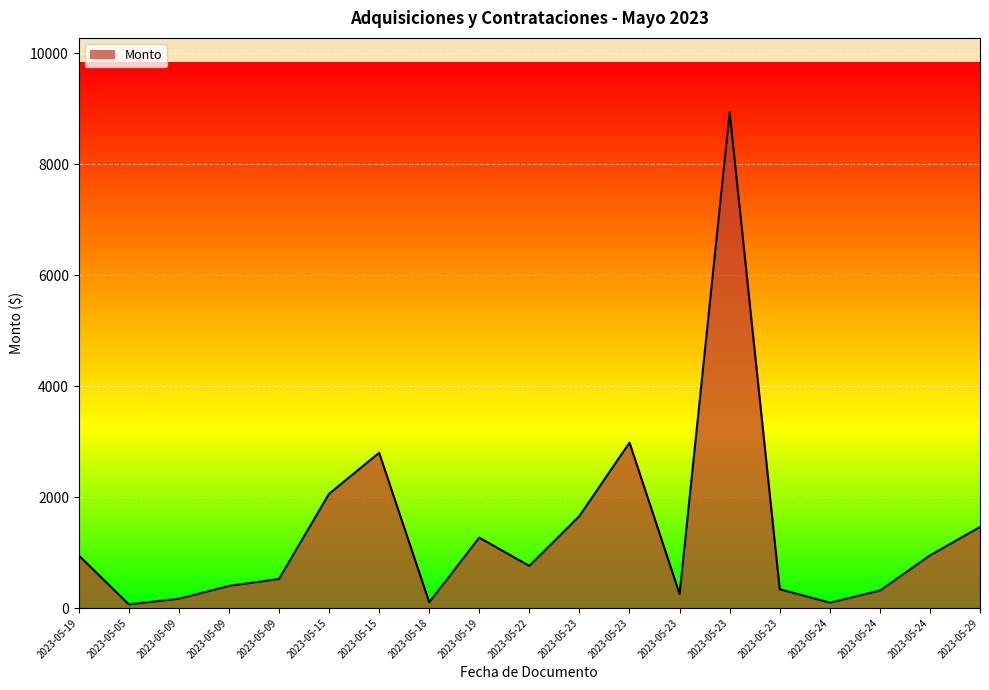

What is the greatest value displayed?

8939.3